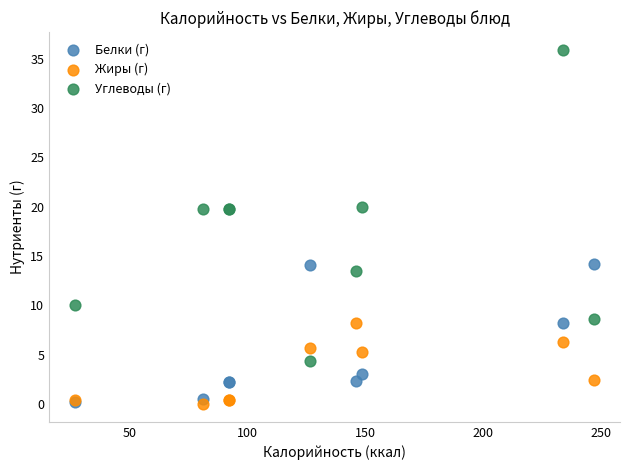

In the Жиры (г) series, what Y value is closest to 4?

5.3